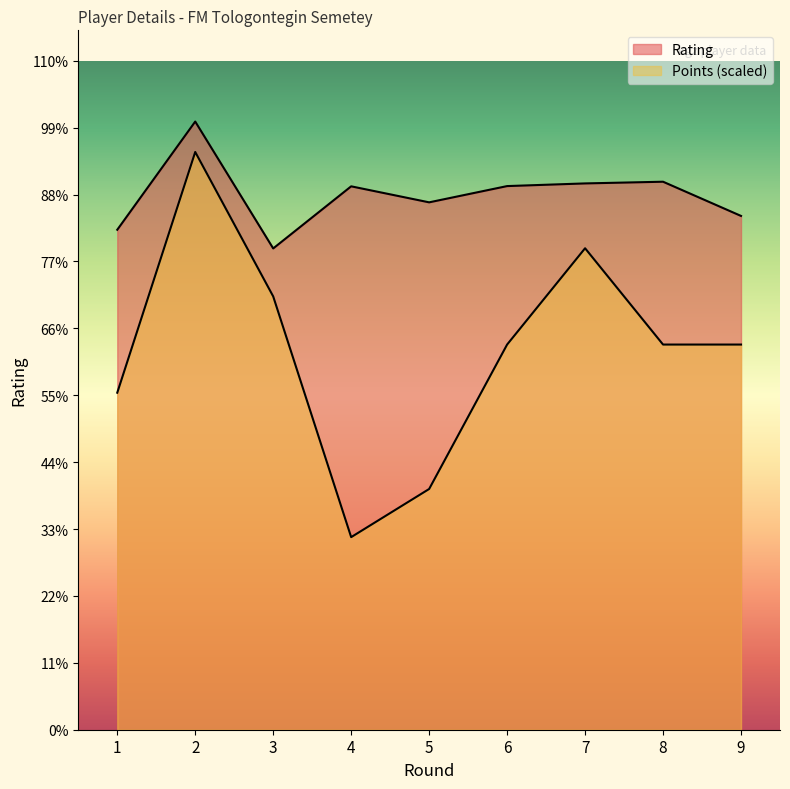

The value of Rating at 7 is 2252.0. True or false?

True